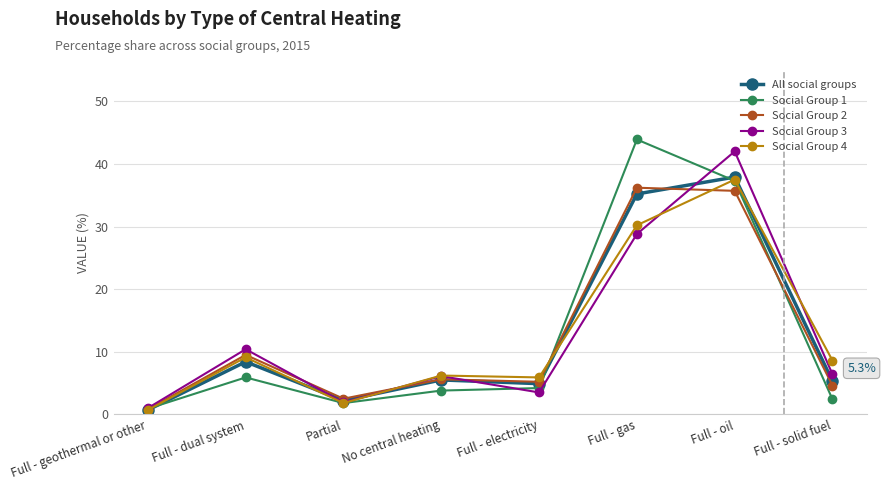

In Social Group 3, how many points are lower than both neighbors (excluding endpoints)?

2